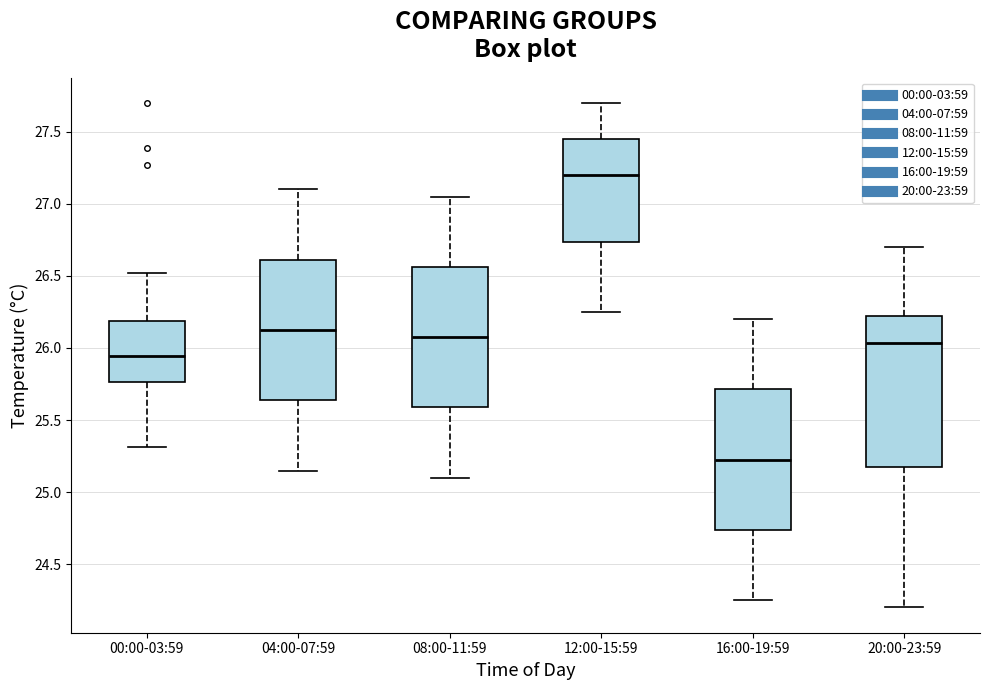

Which box has the highest median line?

12:00-15:59